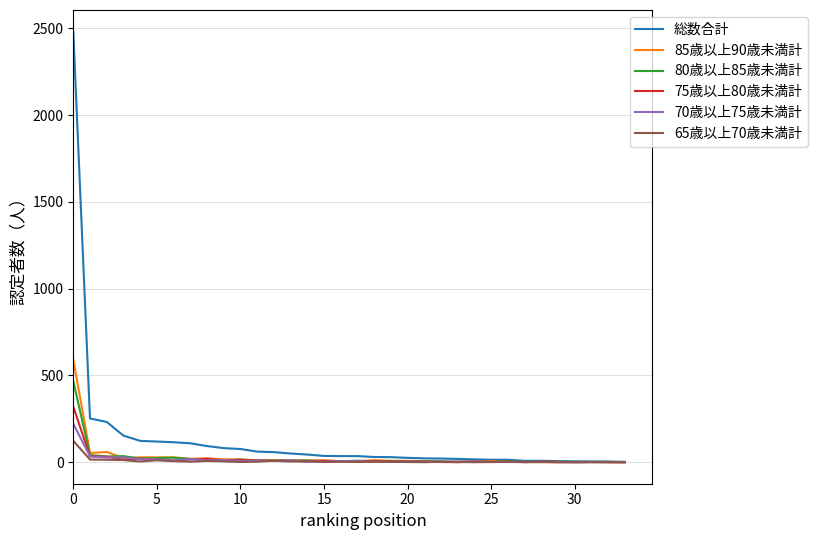

What is the greatest value displayed?

2482